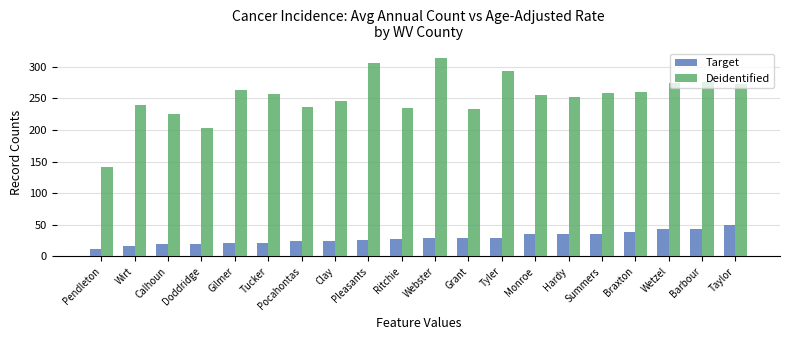

What is the difference between the maximum and minimum values in the Target series?

38.0